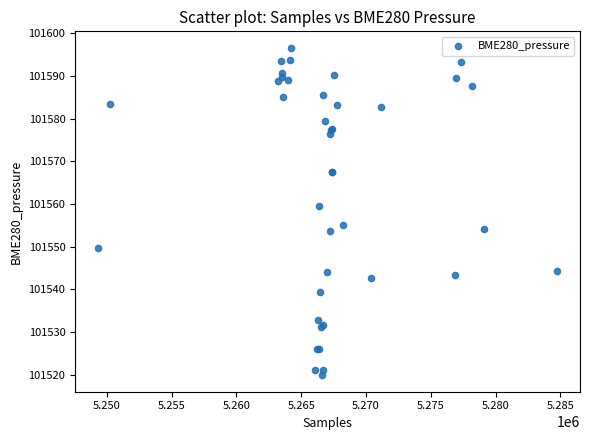

What Y value in the scatter plot is closest to 101558?

101559.4